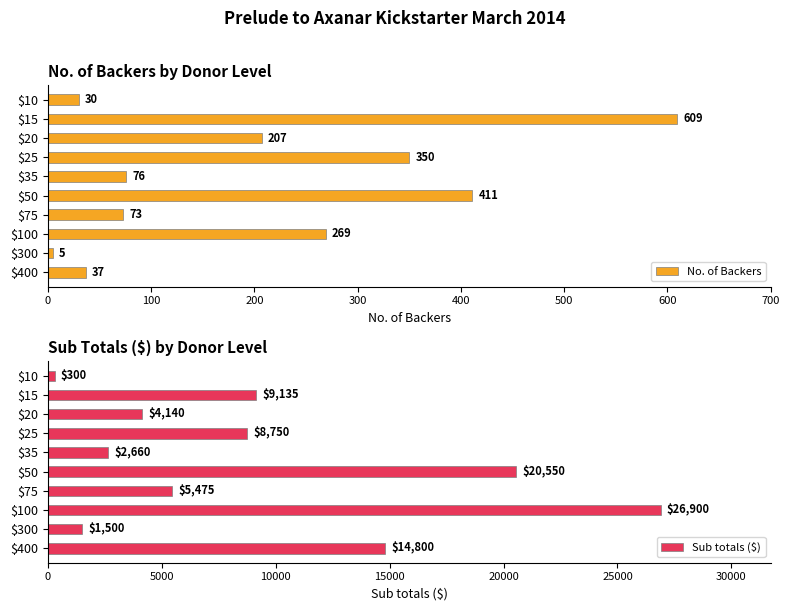

Which category has the highest value in the No. of Backers series?

$15